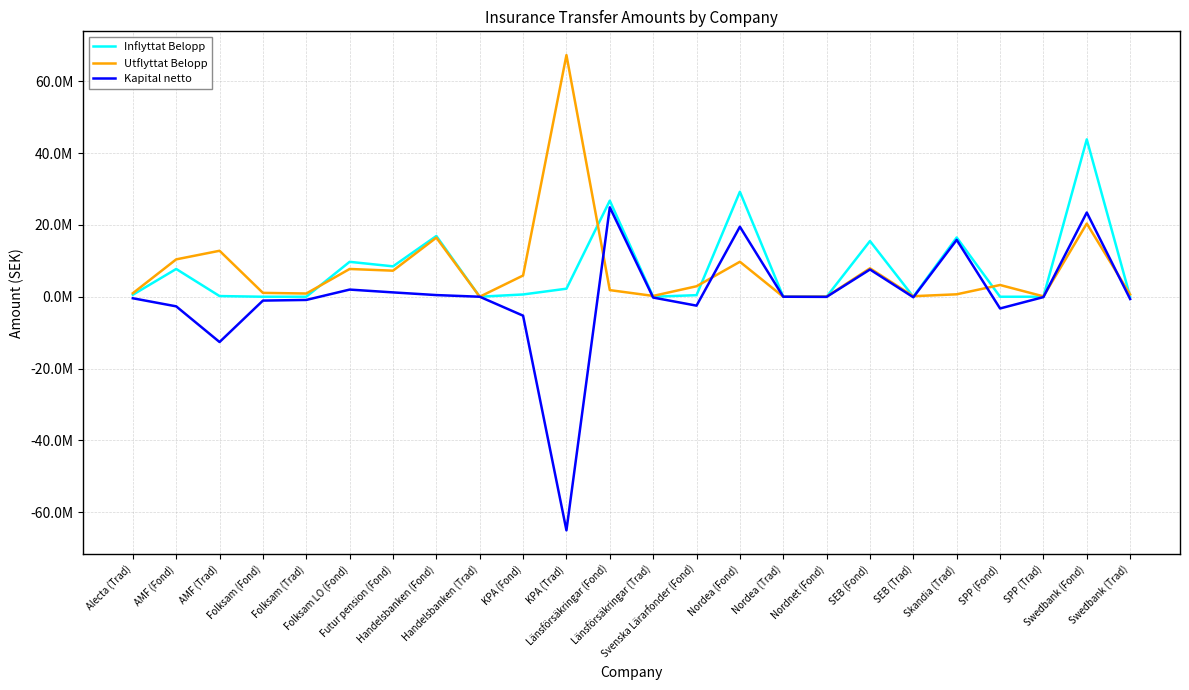

Reading left to right, extract all data points from this chart.

Inflyttat Belopp: Alecta (Trad)=551237.9	AMF (Fond)=7734407.0	AMF (Trad)=186523.8	Folksam (Fond)=0.0	Folksam (Trad)=0.0	Folksam LO (Fond)=9726010.3	Futur pension (Fond)=8468123.4	Handelsbanken (Fond)=16925233.8	Handelsbanken (Trad)=0.0	KPA (Fond)=633265.9	KPA (Trad)=2237331.5	Länsförsäkringar (Fond)=26762249.1	Länsförsäkringar (Trad)=0.0	Svenska Lärarfonder (Fond)=435222.7	Nordea (Fond)=29248939.1	Nordea (Trad)=0.0	Nordnet (Fond)=0.0	SEB (Fond)=15513511.8	SEB (Trad)=0.0	Skandia (Trad)=16515220.0	SPP (Fond)=0.0	SPP (Trad)=0.0	Swedbank (Fond)=43847172.7	Swedbank (Trad)=0.0
Utflyttat Belopp: Alecta (Trad)=976224.2	AMF (Fond)=10412086.7	AMF (Trad)=12806886.7	Folksam (Fond)=1074810.7	Folksam (Trad)=894755.0	Folksam LO (Fond)=7733348.9	Futur pension (Fond)=7259353.0	Handelsbanken (Fond)=16464230.6	Handelsbanken (Trad)=0.0	KPA (Fond)=5913737.9	KPA (Trad)=67334446.1	Länsförsäkringar (Fond)=1845264.0	Länsförsäkringar (Trad)=227593.0	Svenska Lärarfonder (Fond)=2919026.1	Nordea (Fond)=9744190.0	Nordea (Trad)=0.0	Nordnet (Fond)=39498.4	SEB (Fond)=7923195.2	SEB (Trad)=150598.0	Skandia (Trad)=676293.0	SPP (Fond)=3269655.6	SPP (Trad)=104353.9	Swedbank (Fond)=20382597.3	Swedbank (Trad)=632304.5
Kapital netto: Alecta (Trad)=-424986.3	AMF (Fond)=-2677679.7	AMF (Trad)=-12620362.9	Folksam (Fond)=-1074810.7	Folksam (Trad)=-894755.0	Folksam LO (Fond)=1992661.4	Futur pension (Fond)=1208770.4	Handelsbanken (Fond)=461003.1	Handelsbanken (Trad)=0.0	KPA (Fond)=-5280472.1	KPA (Trad)=-65097114.7	Länsförsäkringar (Fond)=24916985.1	Länsförsäkringar (Trad)=-227593.0	Svenska Lärarfonder (Fond)=-2483803.5	Nordea (Fond)=19504749.1	Nordea (Trad)=0.0	Nordnet (Fond)=-39498.4	SEB (Fond)=7590316.6	SEB (Trad)=-150598.0	Skandia (Trad)=15838927.0	SPP (Fond)=-3269655.6	SPP (Trad)=-104353.9	Swedbank (Fond)=23464575.4	Swedbank (Trad)=-632304.5